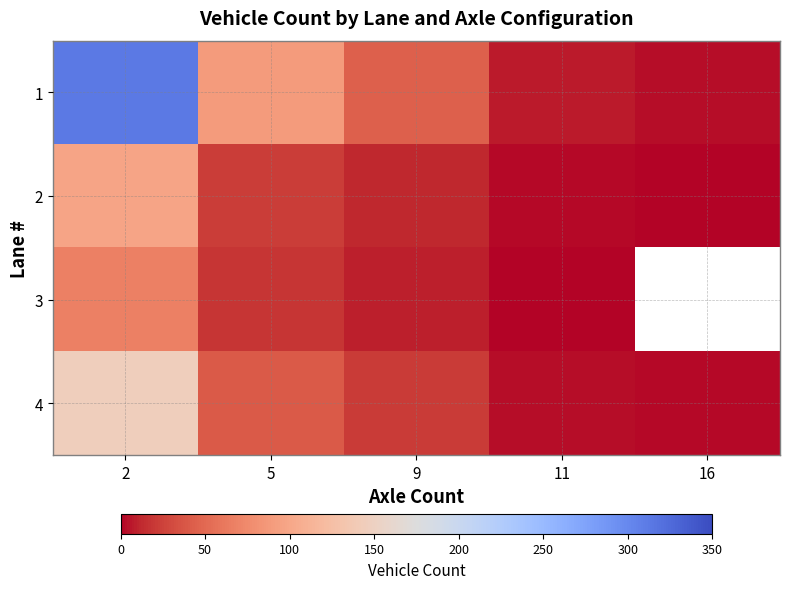

Is the value of 4 at 5 greater than the value of 2 at 2?

No